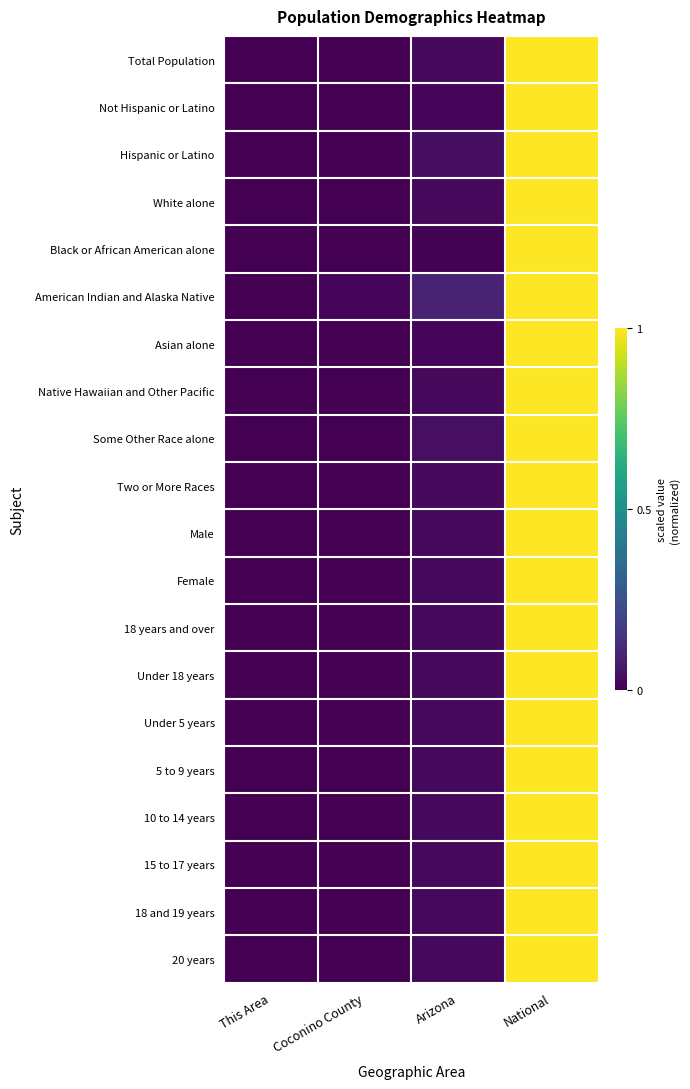

Between Arizona and This Area, which is larger?

Arizona